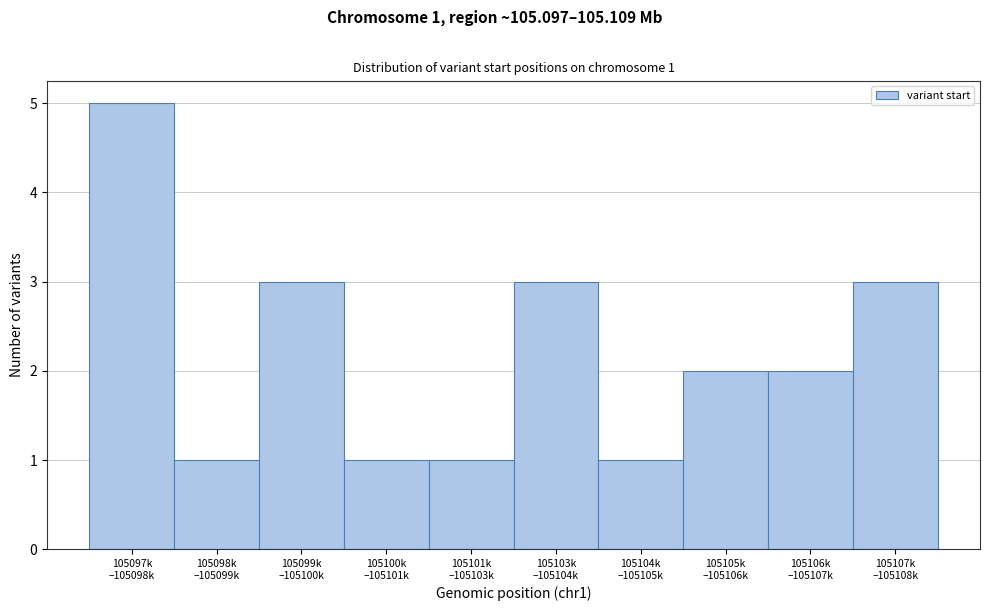

Reading left to right, what are all the values shown in this chart?

5	1	3	1	1	3	1	2	2	3